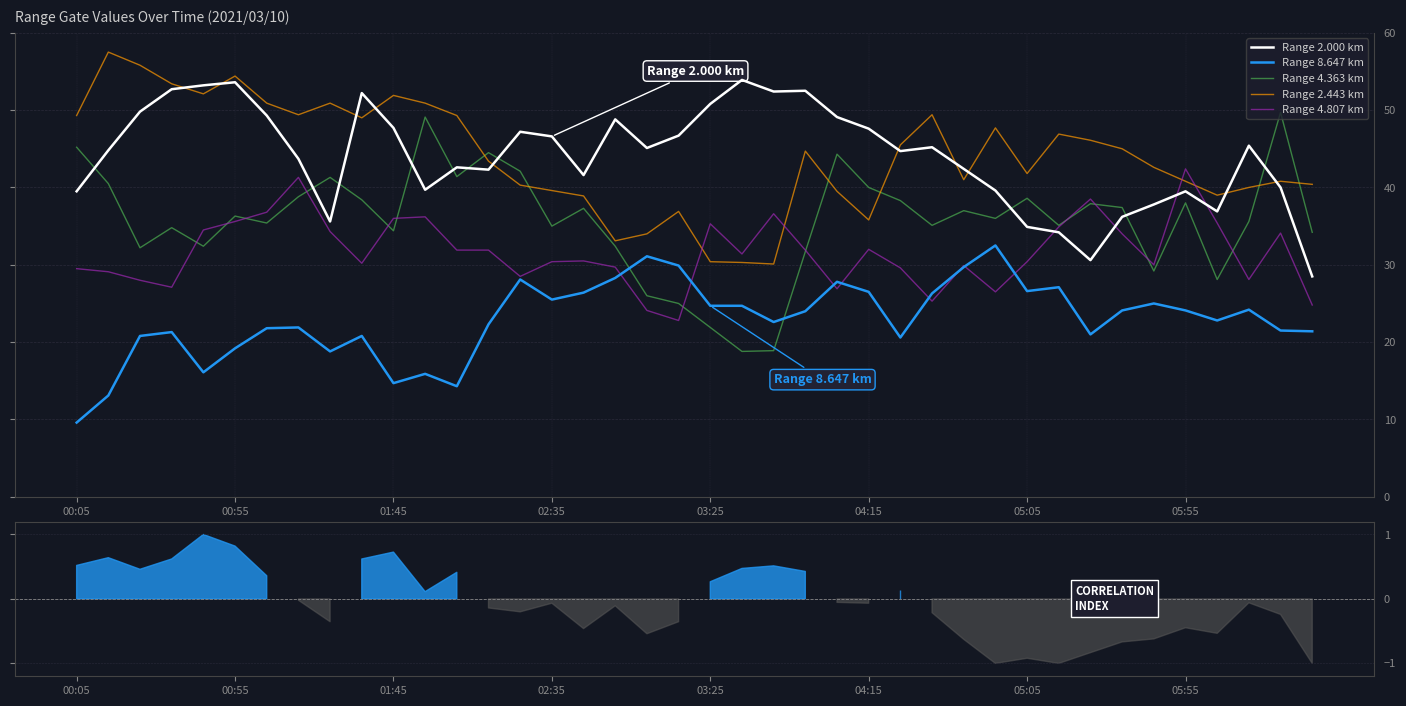

What are all the series names shown in the legend?

Range 2.000 km, Range 8.647 km, Range 4.363 km, Range 2.443 km, Range 4.807 km